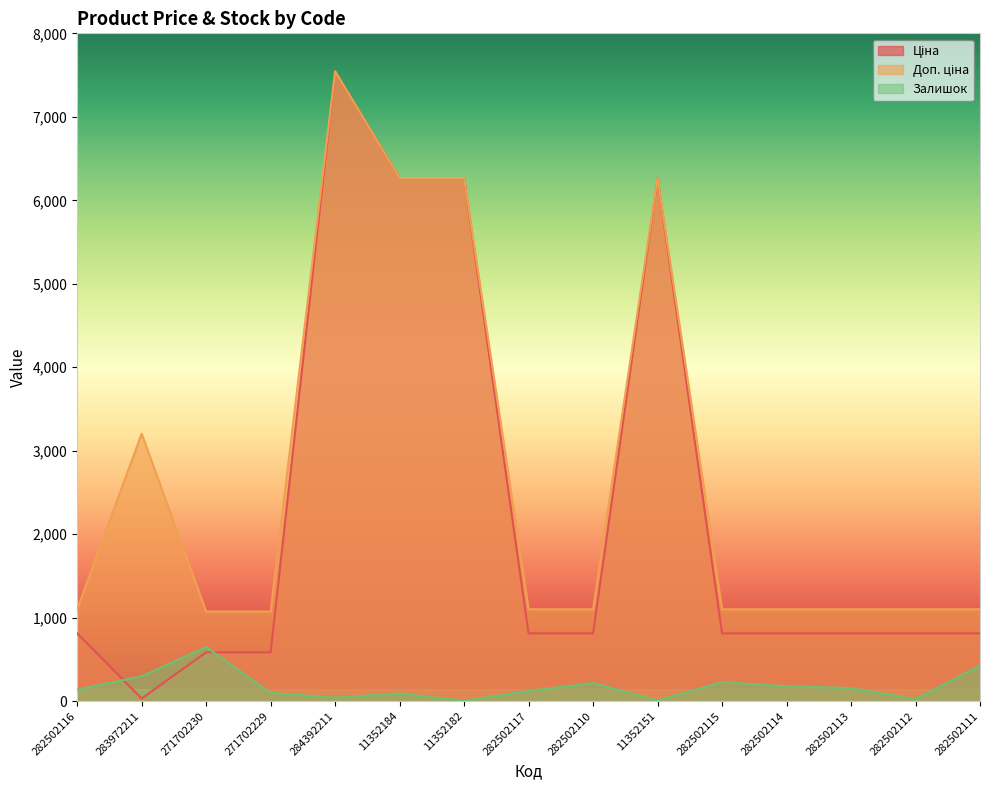

List the series in order of their peak value, lowest first.

Залишок, Ціна, Доп. ціна